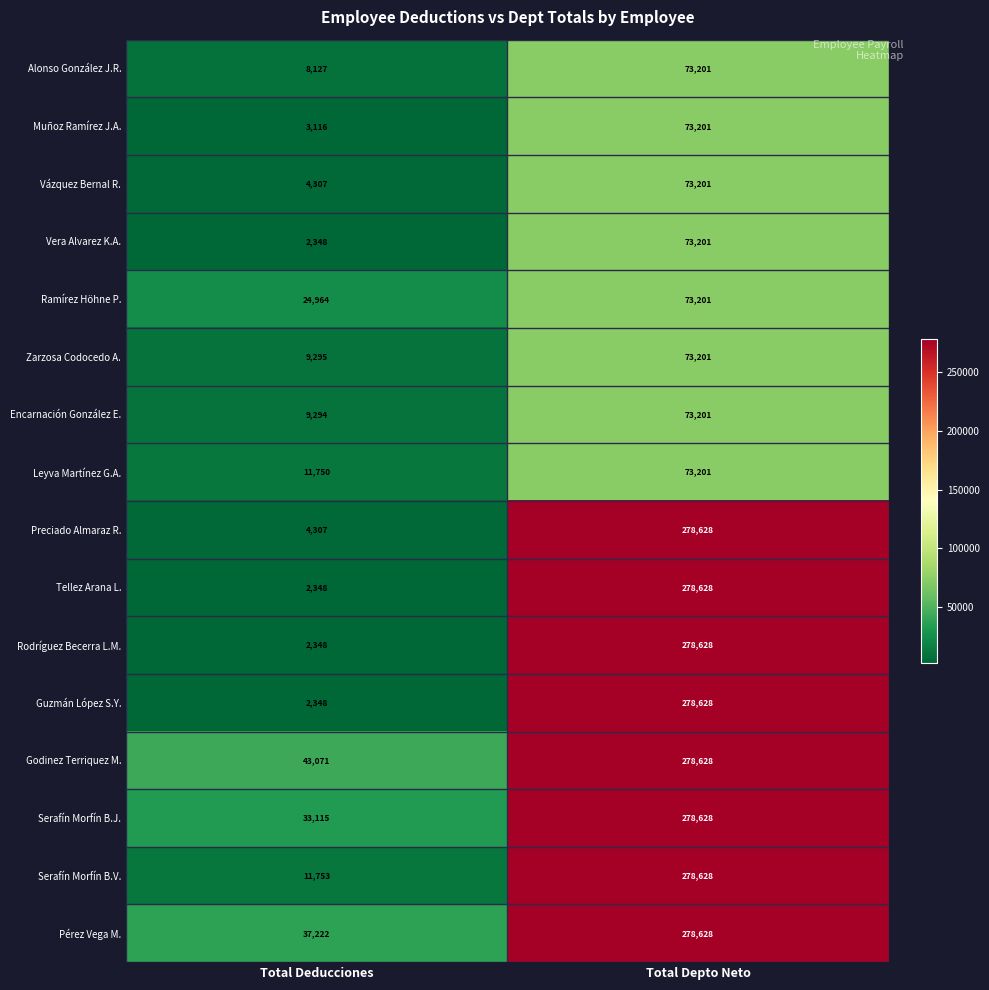

What is the spread (max minus min) of values at Total Depto Neto?

205427